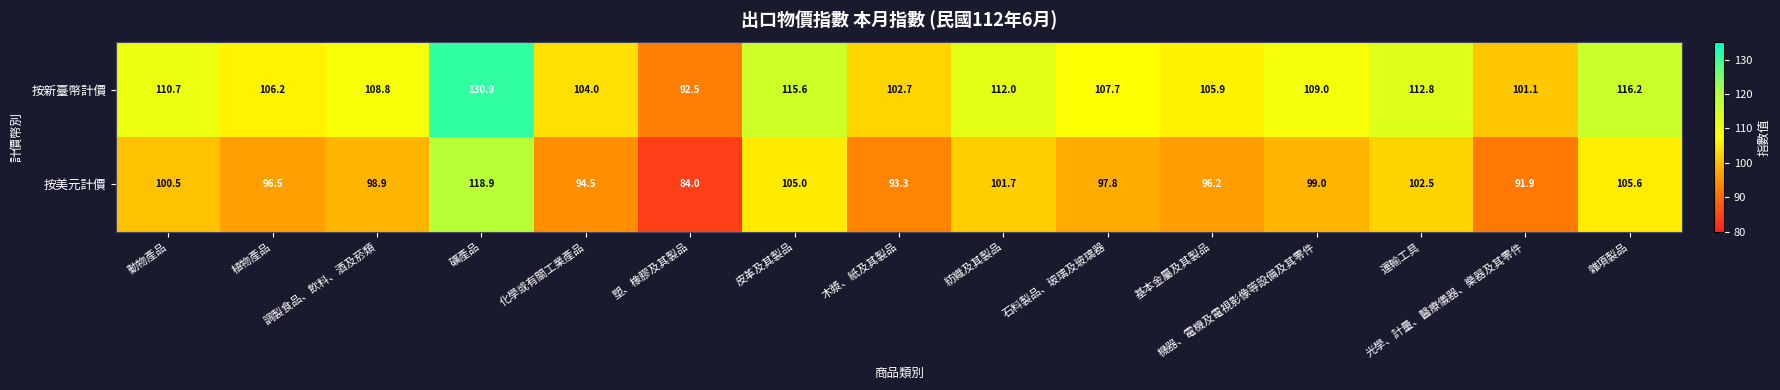

The value of 按新臺幣計價 at 紡織及其製品 is 27.3. True or false?

False